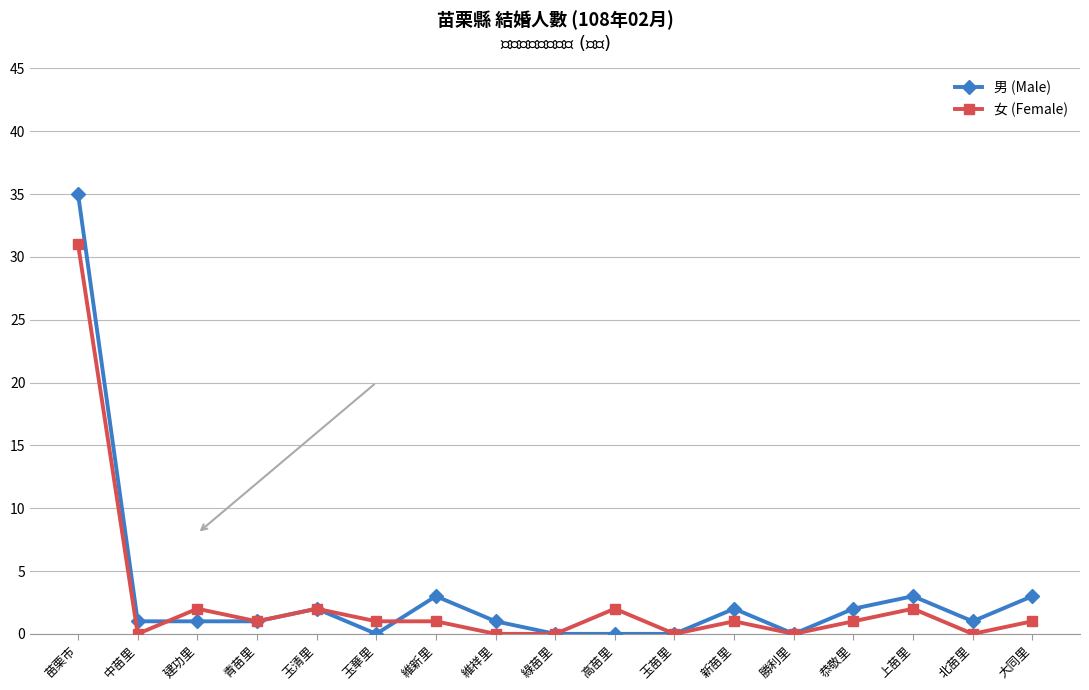

How many lines are shown in the chart?

2